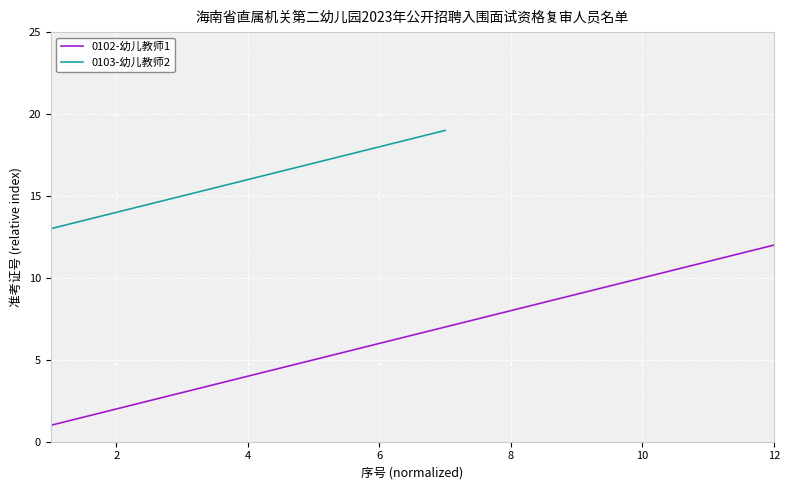

Which category has the lowest value across all series?

1